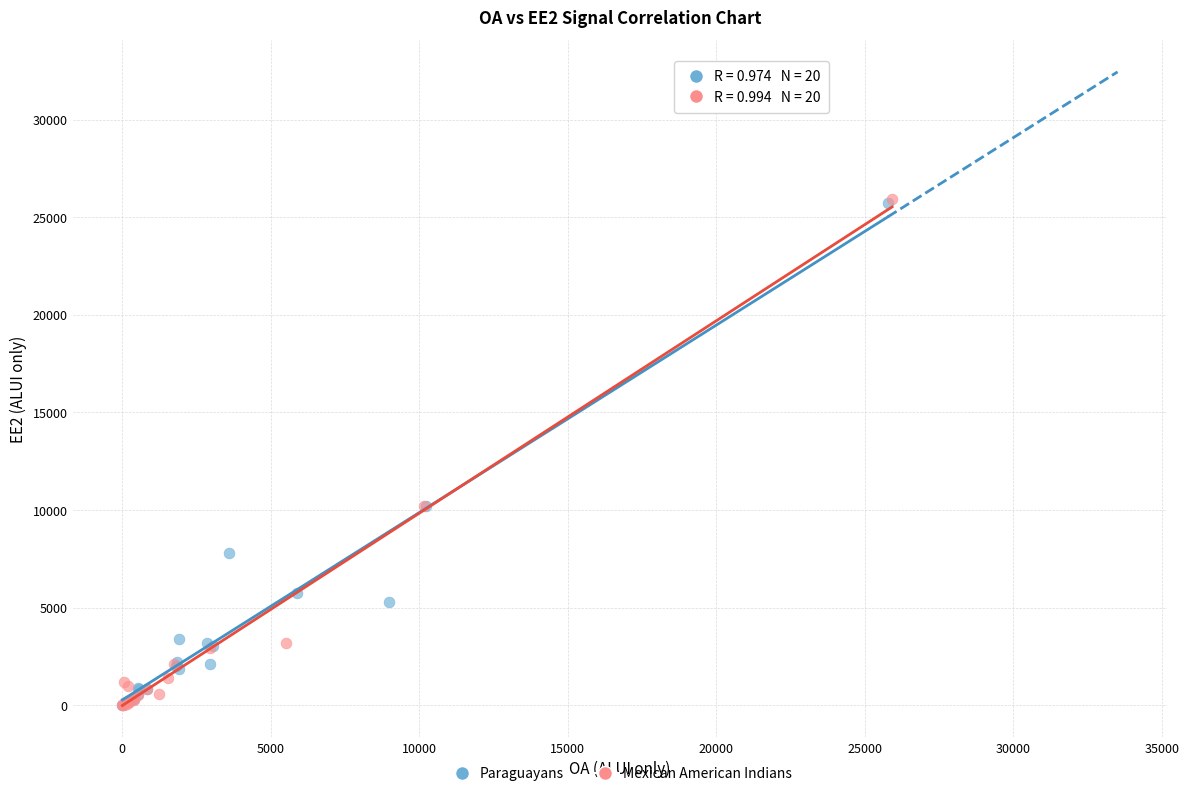

Which series has the widest spread of Y values?

Mexican American Indians